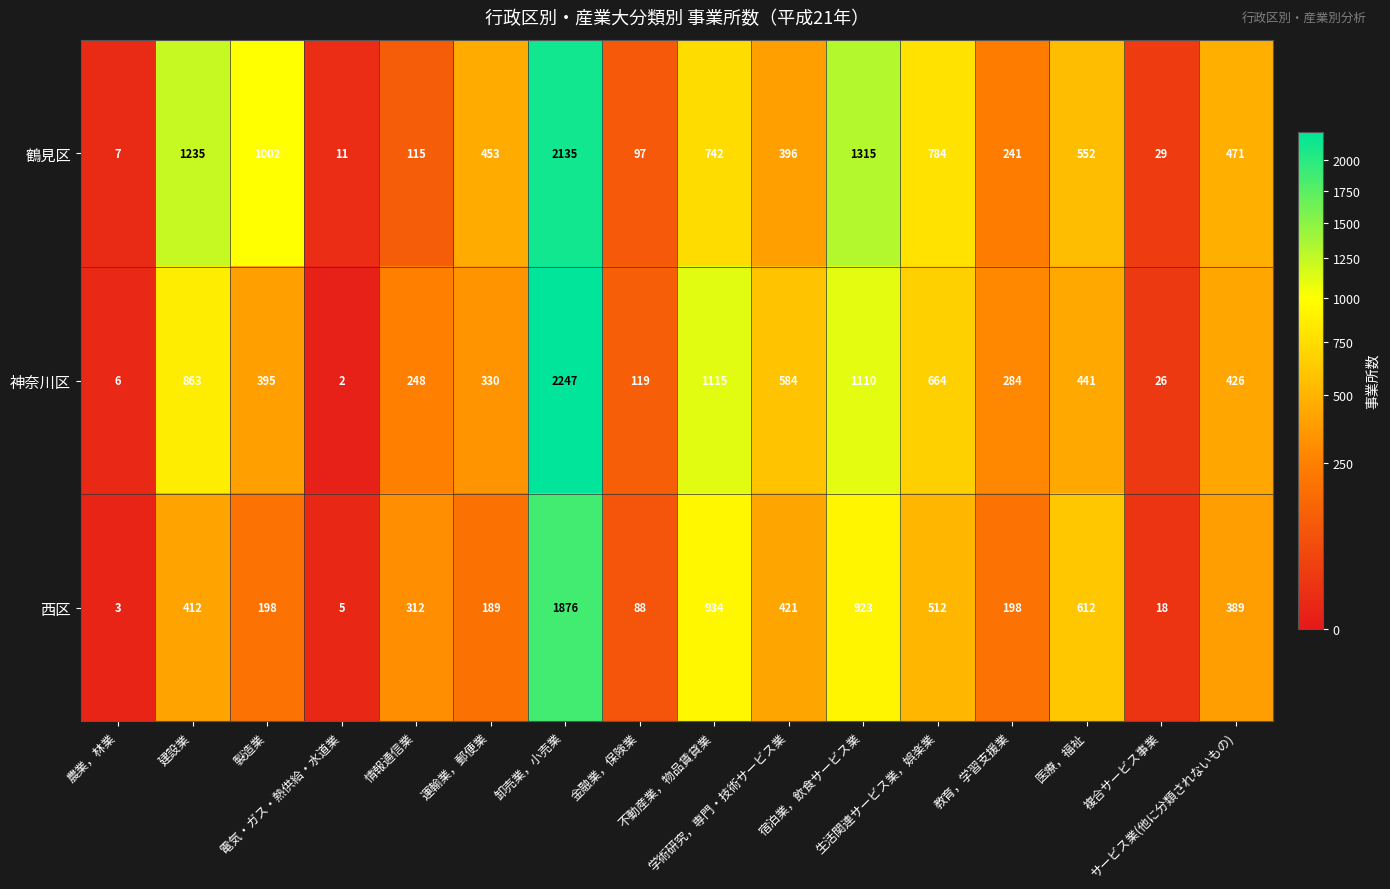

List the series in order of their peak value, highest first.

神奈川区, 鶴見区, 西区